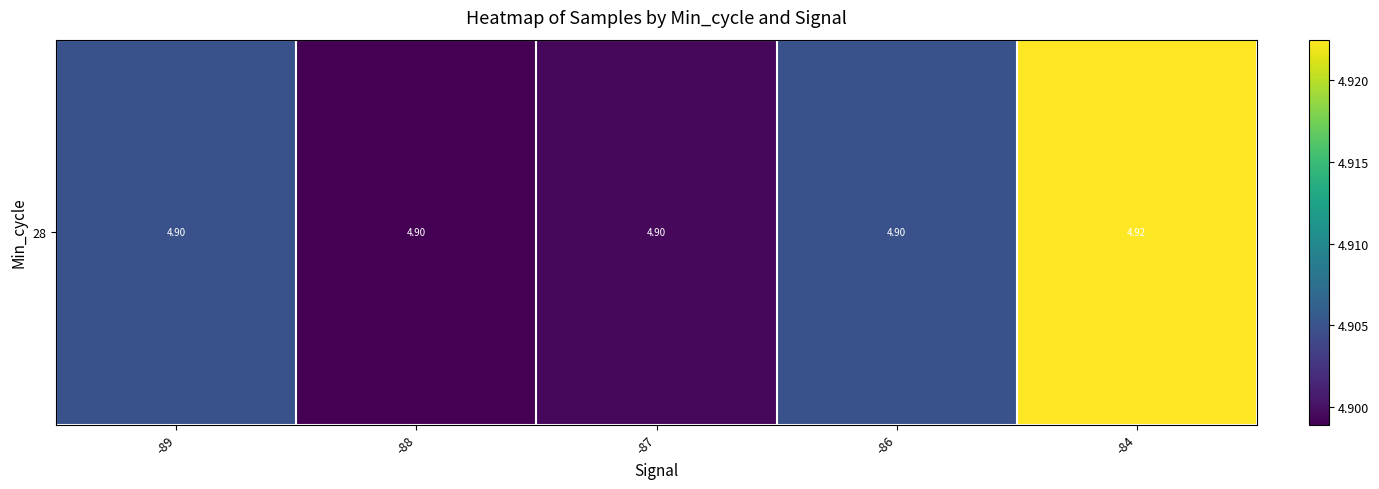

How many series are shown in this chart?

1